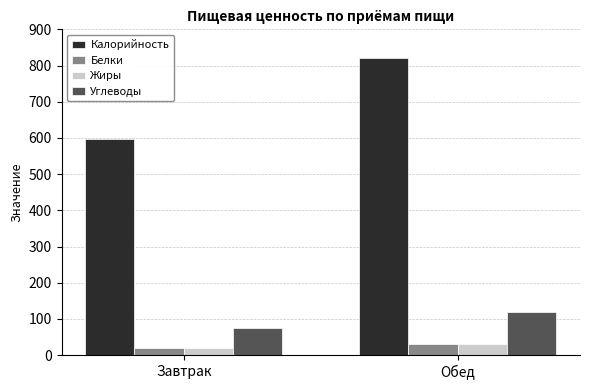

What is the value of the Калорийность bar at the 1st from the left?

597.9